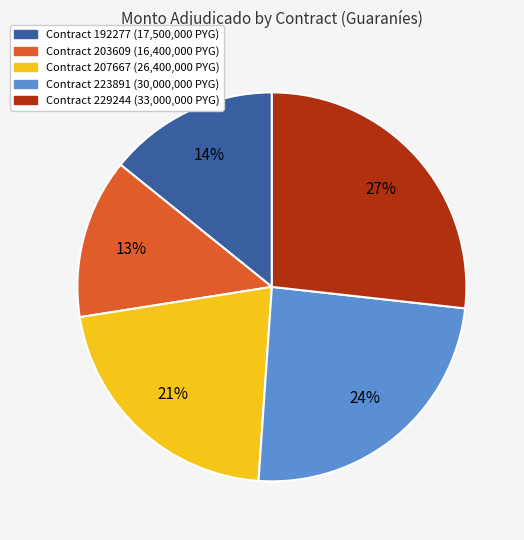

To the nearest percent, what is the average slice percentage?

20%